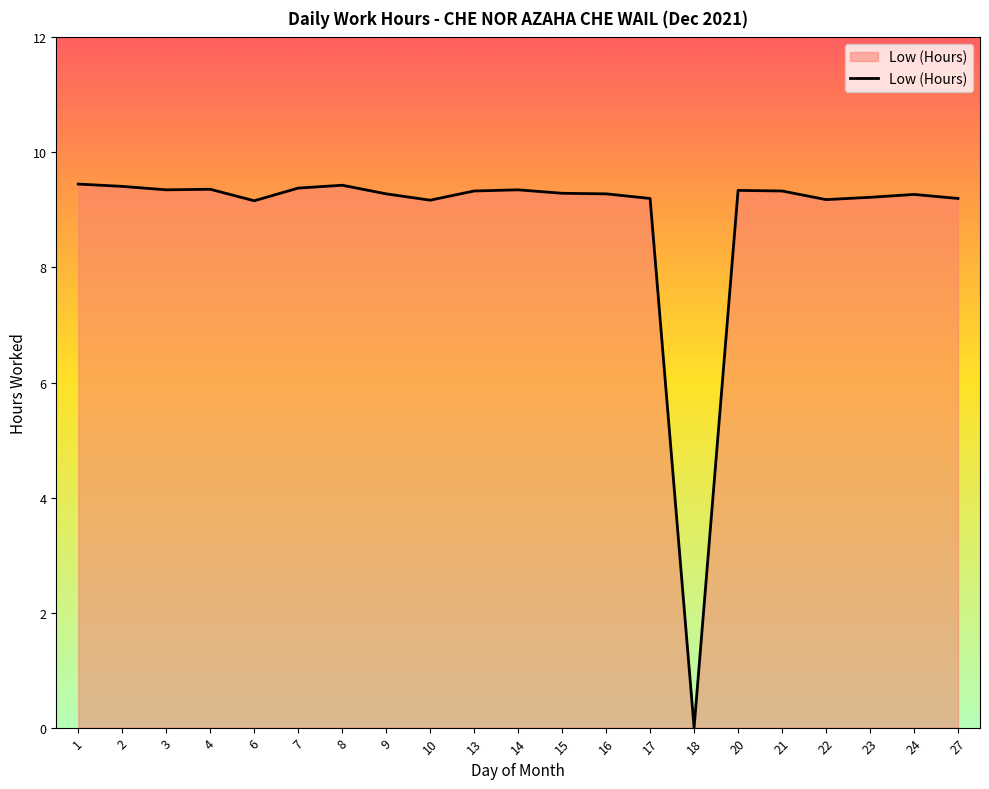

At which label is the value closest to 4?

18